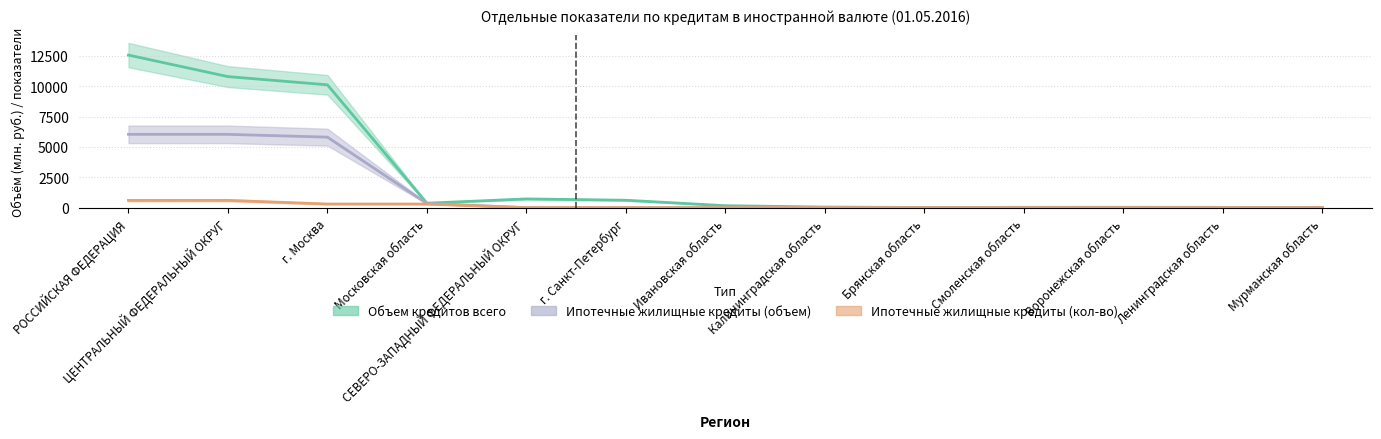

Is it true that Ипотечные жилищные кредиты (объем) equals 3958 at Ленинградская область?

False